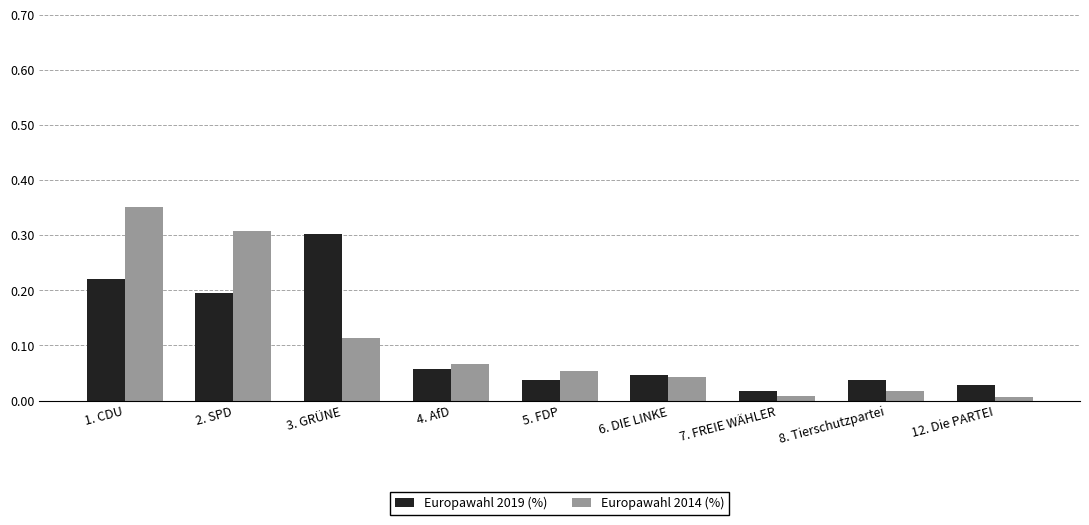

List the series in order of their peak value, lowest first.

Europawahl 2019 (%), Europawahl 2014 (%)